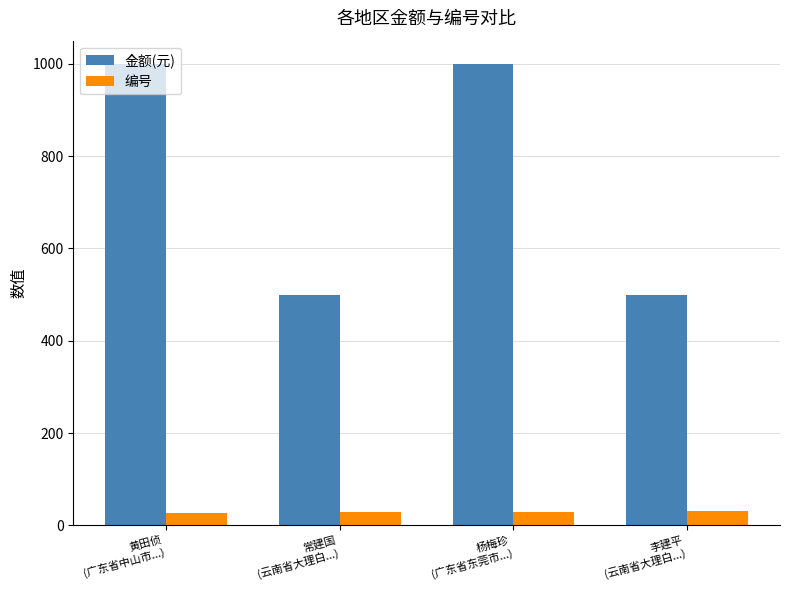

What is the minimum value for 编号?

27